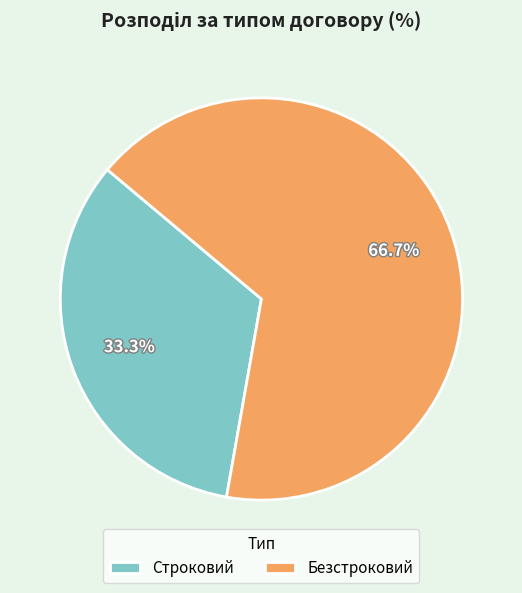

To the nearest percent, what portion does Безстроковий represent?

67%